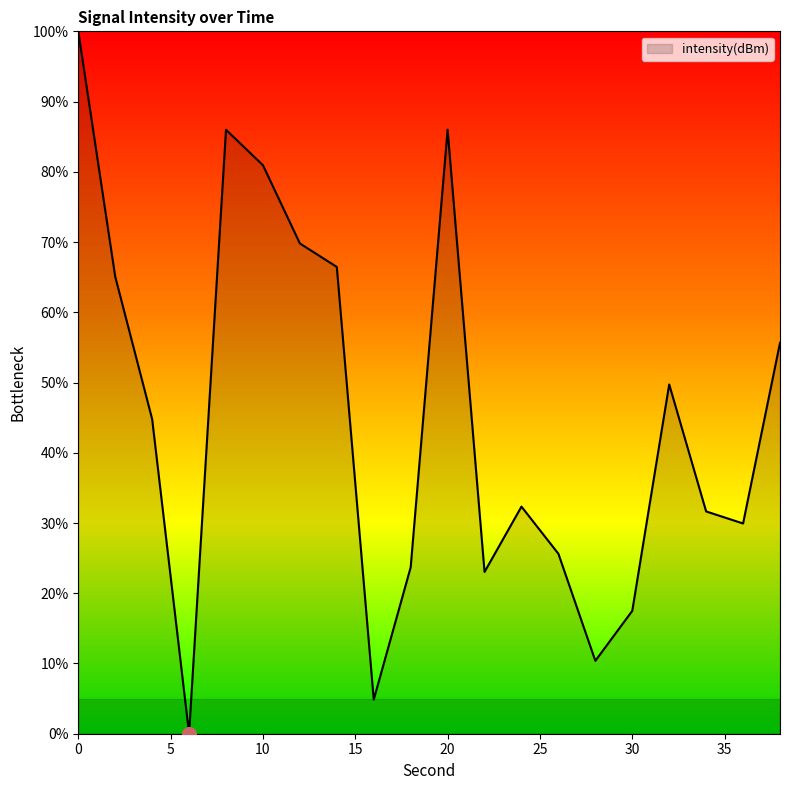

What is the greatest value displayed?

100.0